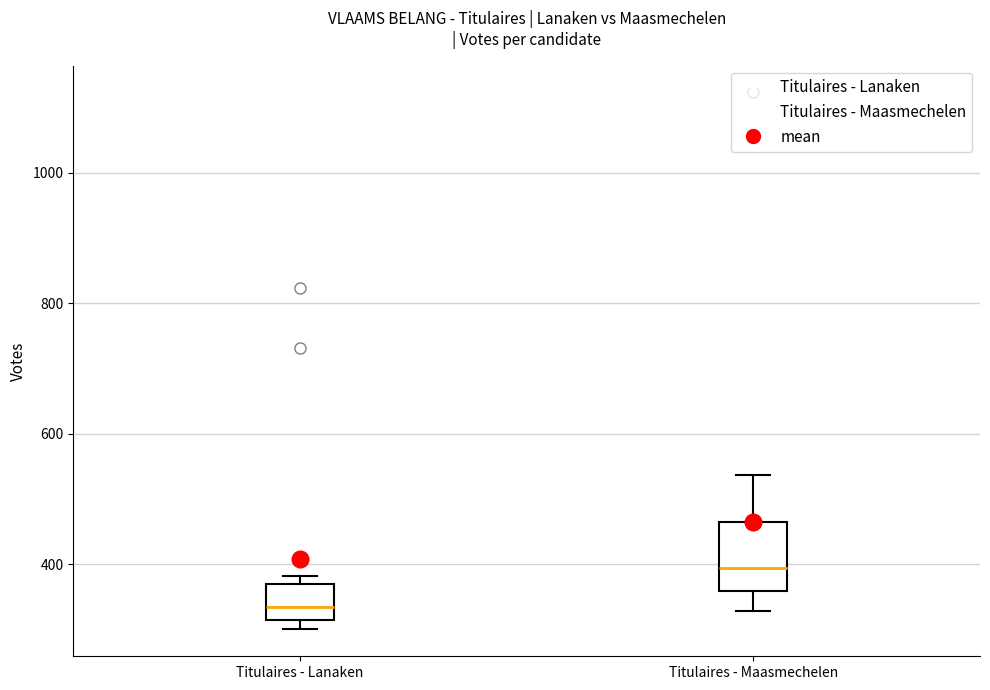

Which box has the lowest median line?

Titulaires - Lanaken